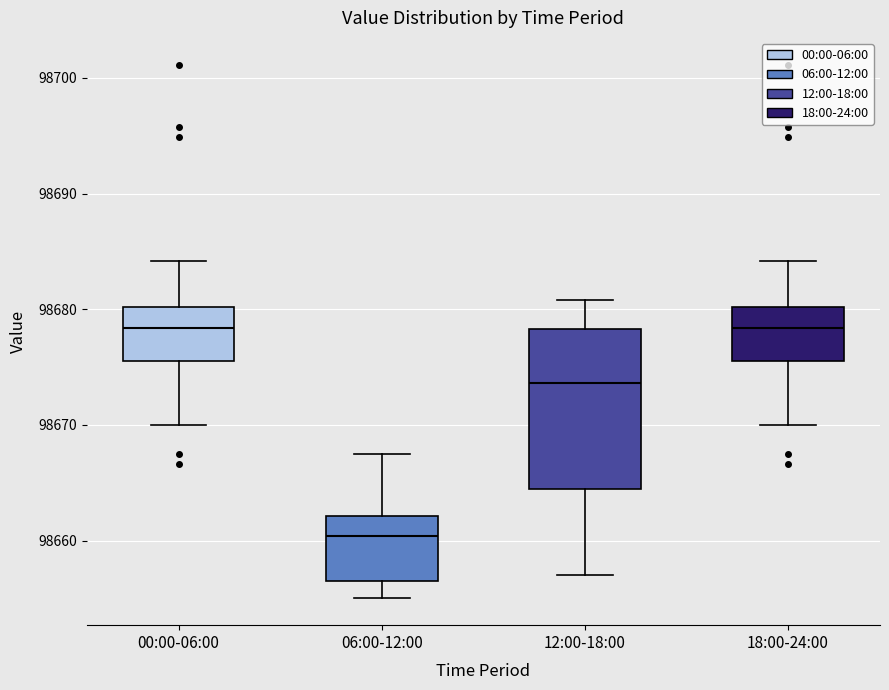

Comparing the boxes themselves (not the whiskers), which one is the tallest?

12:00-18:00